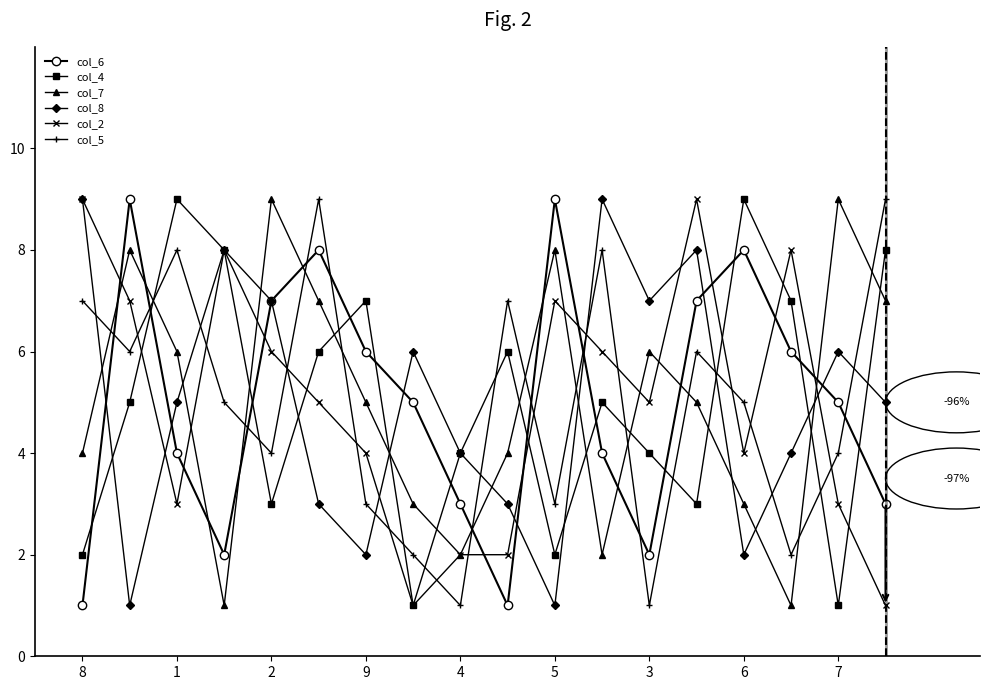

True or false: col_4 and col_6 intersect in this chart.

True